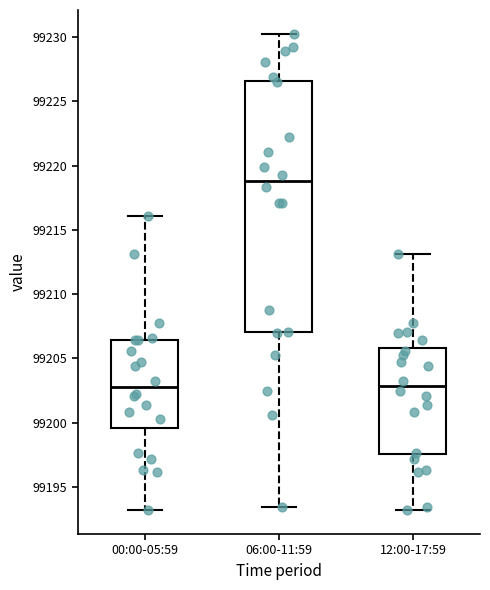

Where is the lower edge of the box for 06:00-11:59 on the y-axis? The values are not printed on the chart, so give them approximately, as read against the axis.

99207.0